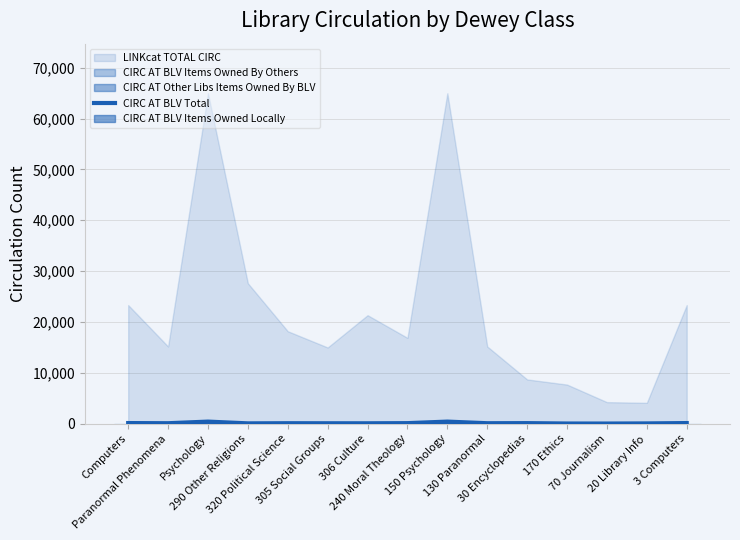

Are the bars horizontal?

No